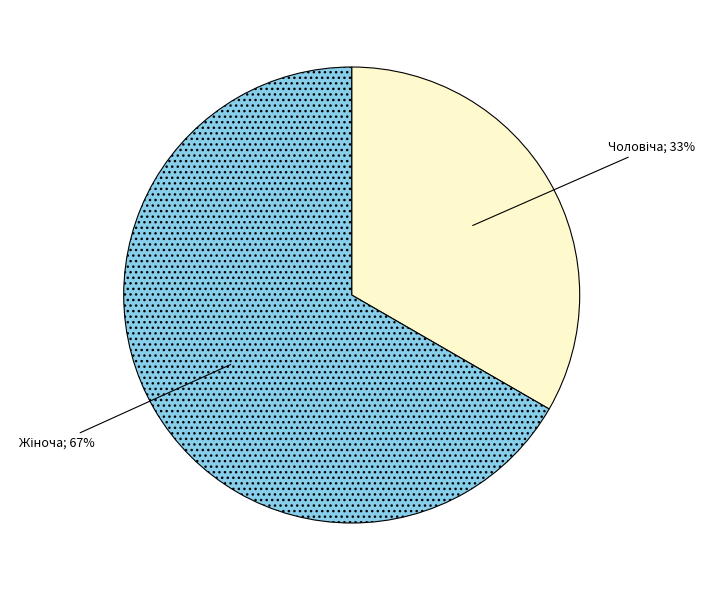

Count the number of slices in the pie.

2